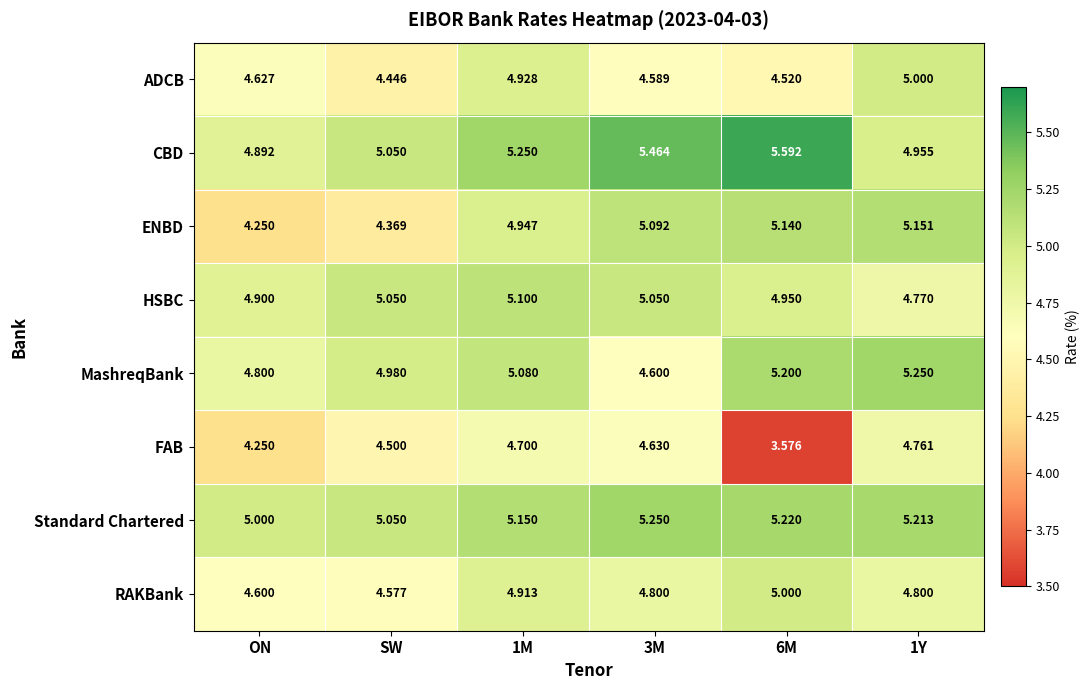

Between SW and 3M, which series saw the biggest shift?

ENBD